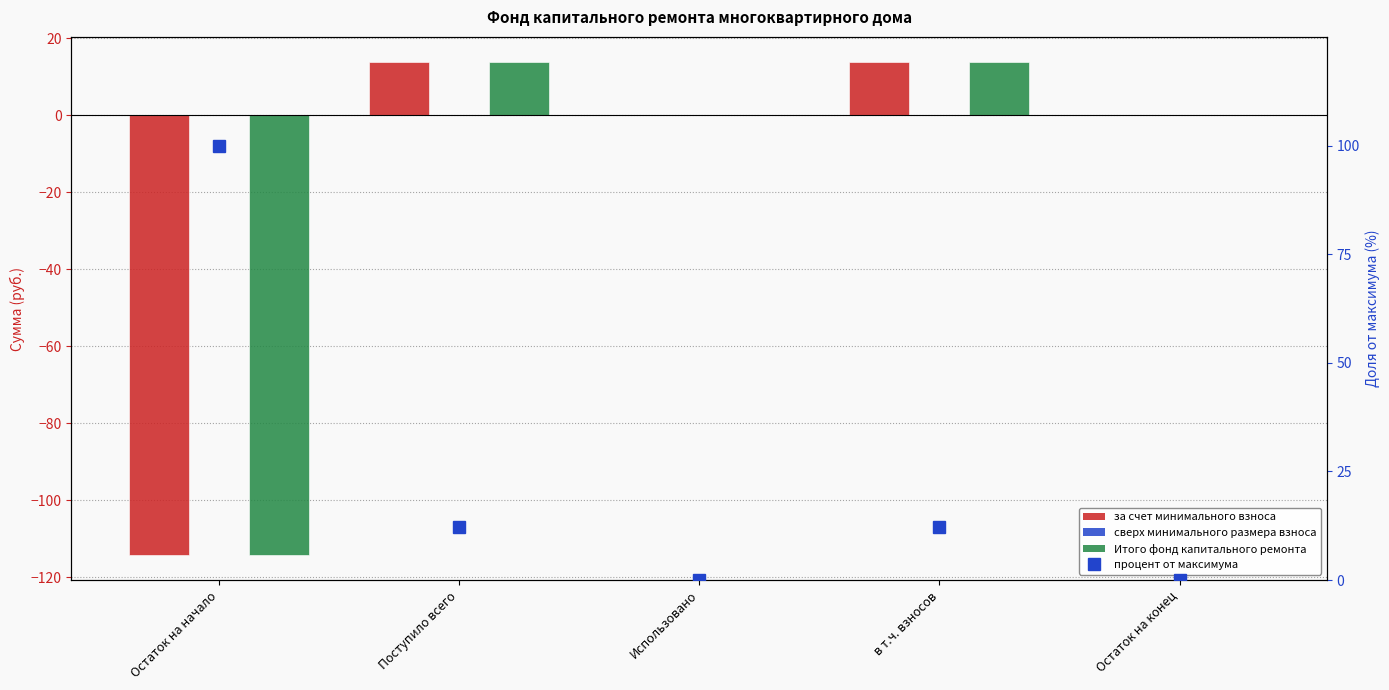

Which has a higher value, Остаток на начало or Остаток на конец?

Остаток на конец